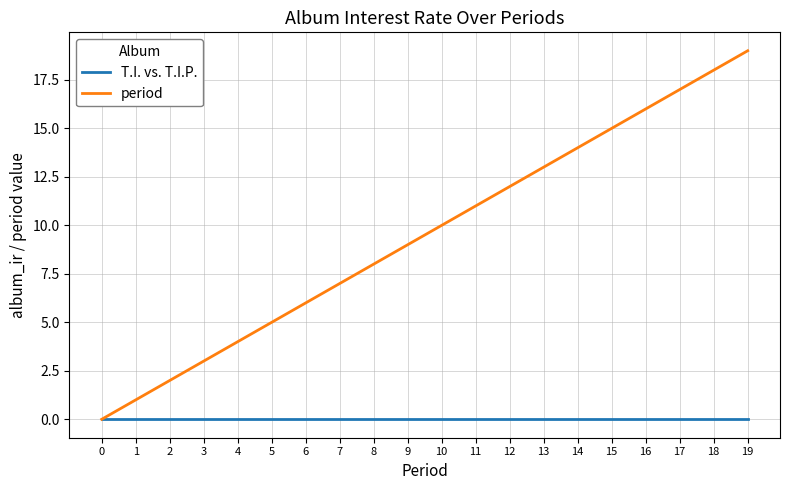

Is the value of period at 1 greater than the value of T.I. vs. T.I.P. at 2?

Yes